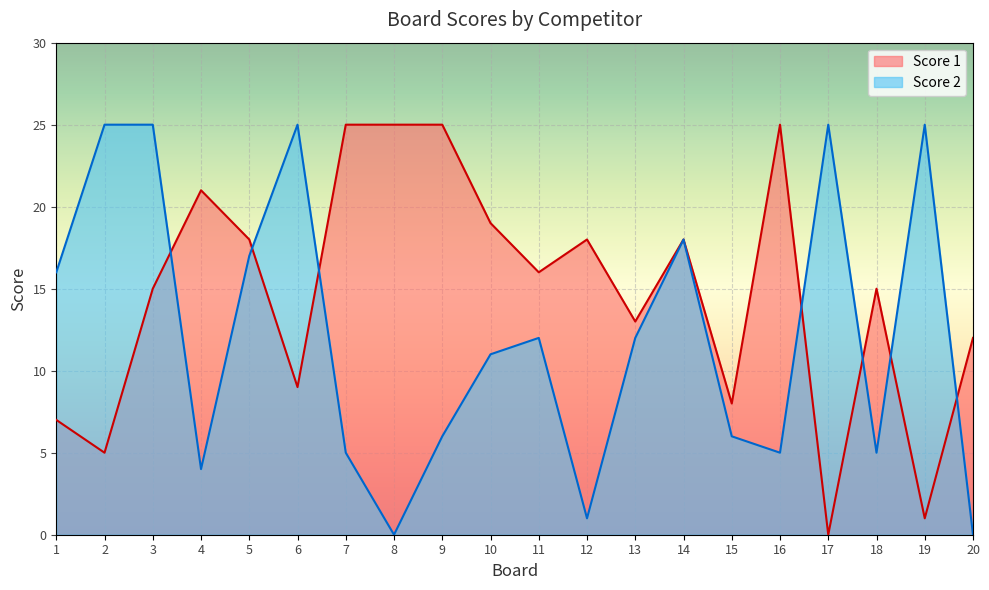

At which category is the sum across all series the highest?

3